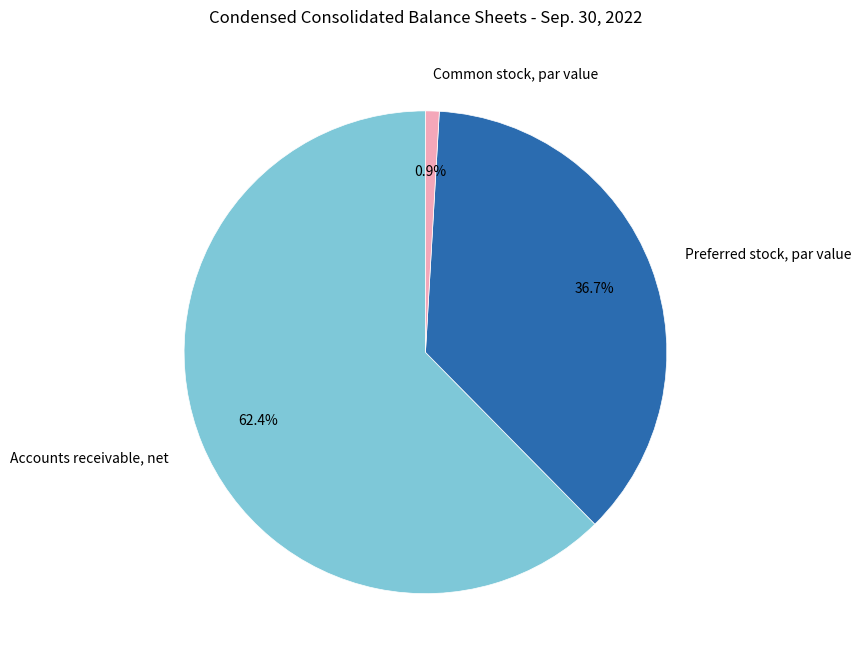

To the nearest percent, what percentage of the pie is Accounts receivable, net?

62%